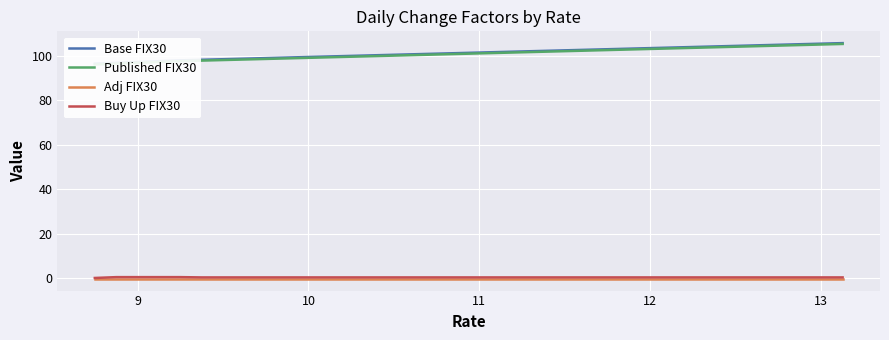

The Buy Up FIX30 series shows 0.2 at 11. True or false?

True